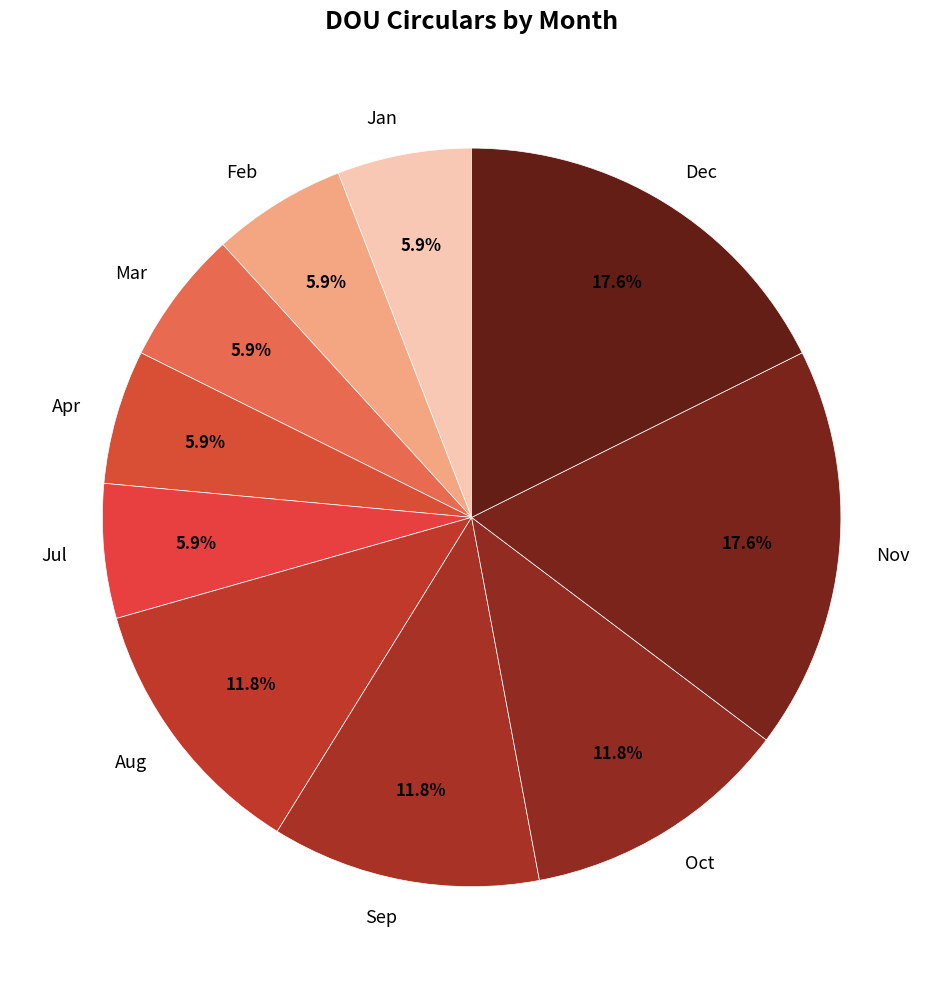

Is there any slice that represents more than half of the pie?

No